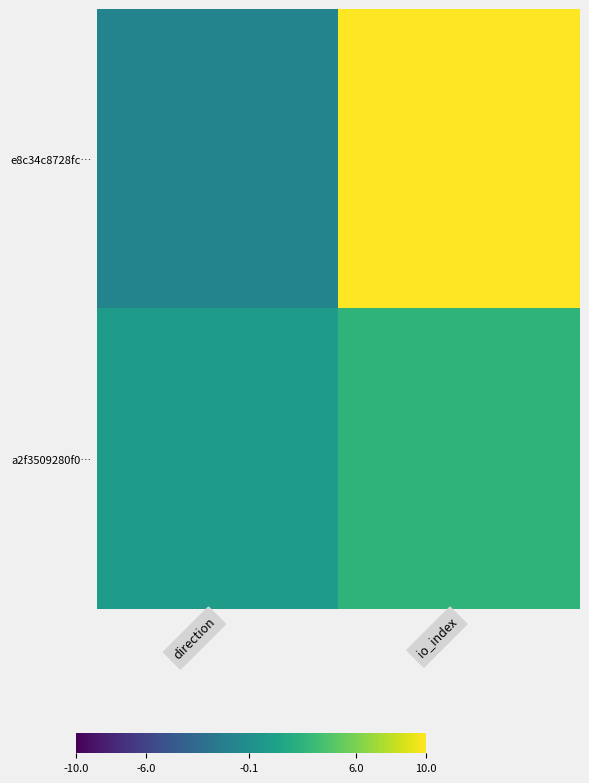

Which label corresponds to the largest value in the chart?

io_index